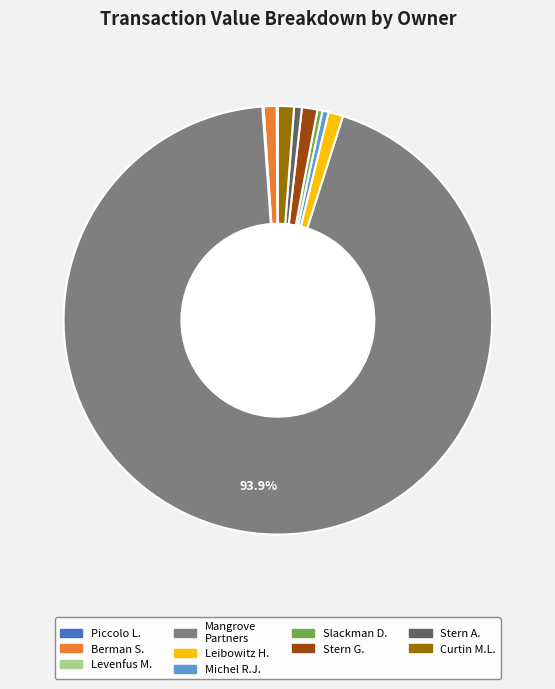

Does any single category account for the majority?

Yes